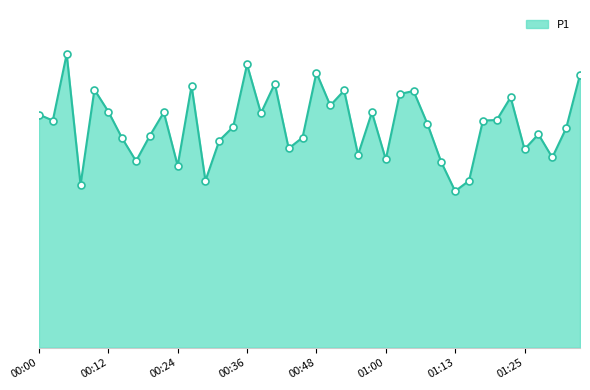

Which label corresponds to the smallest value in the chart?

01:13